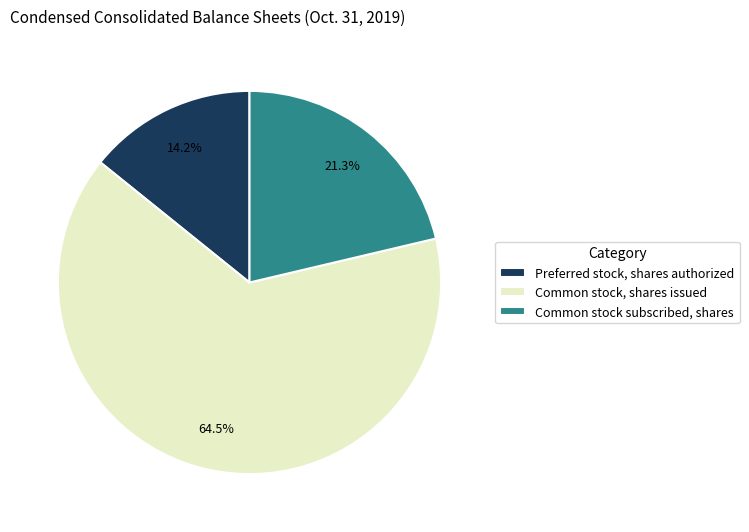

Which category has the biggest portion of the pie?

Common stock, shares issued